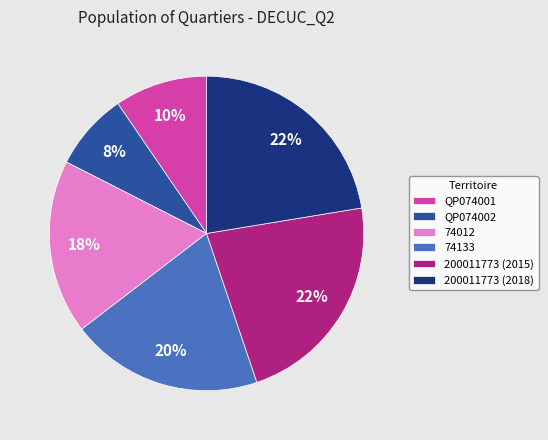

The 74012 slice represents 18% of the pie. True or false?

True